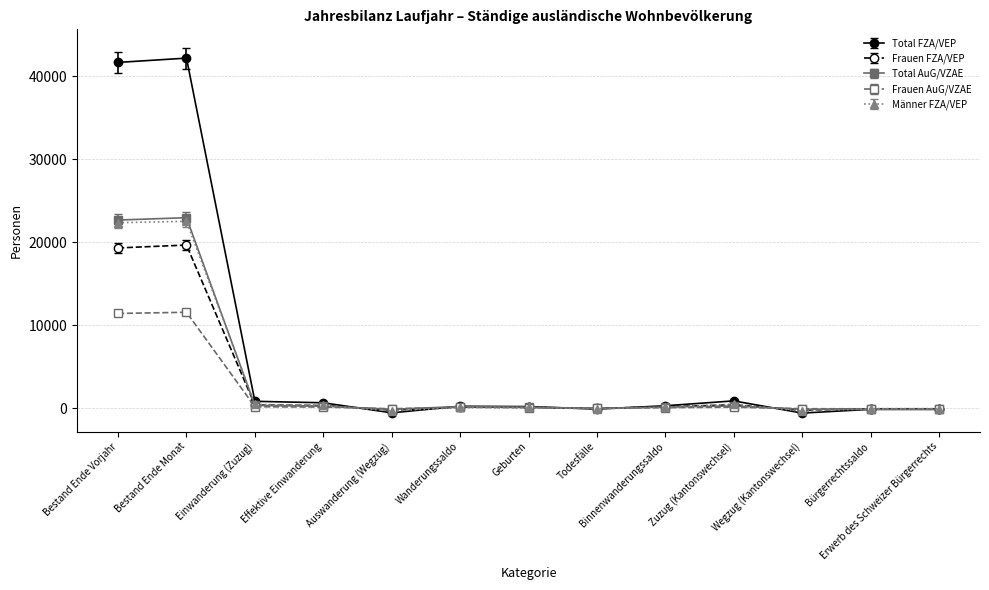

What is the greatest value displayed?

42174